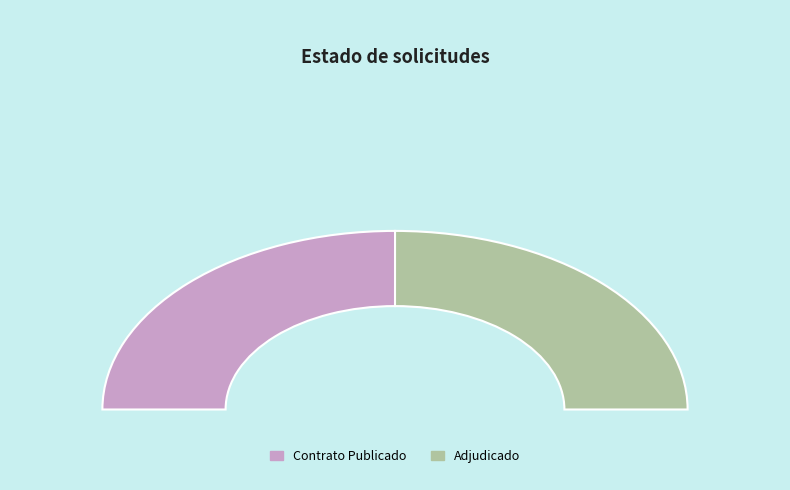

True or false: PUBC accounts for 43% of the total.

False